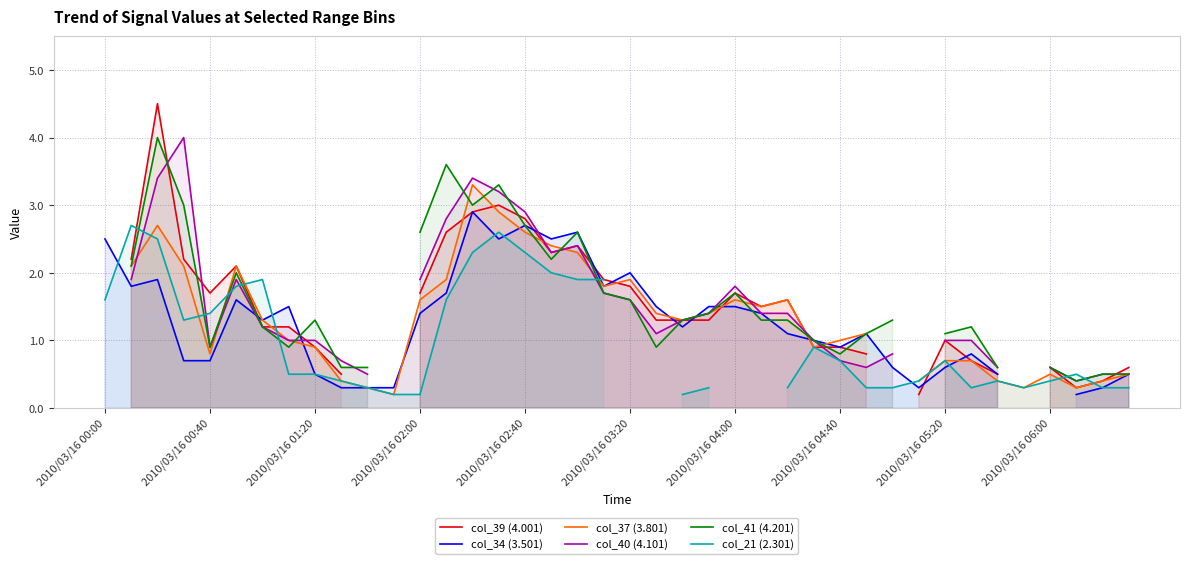

Rank the series at 22 from lowest to highest value.

col_21 (2.301), col_34 (3.501), col_39 (4.001), col_37 (3.801), col_40 (4.101), col_41 (4.201)